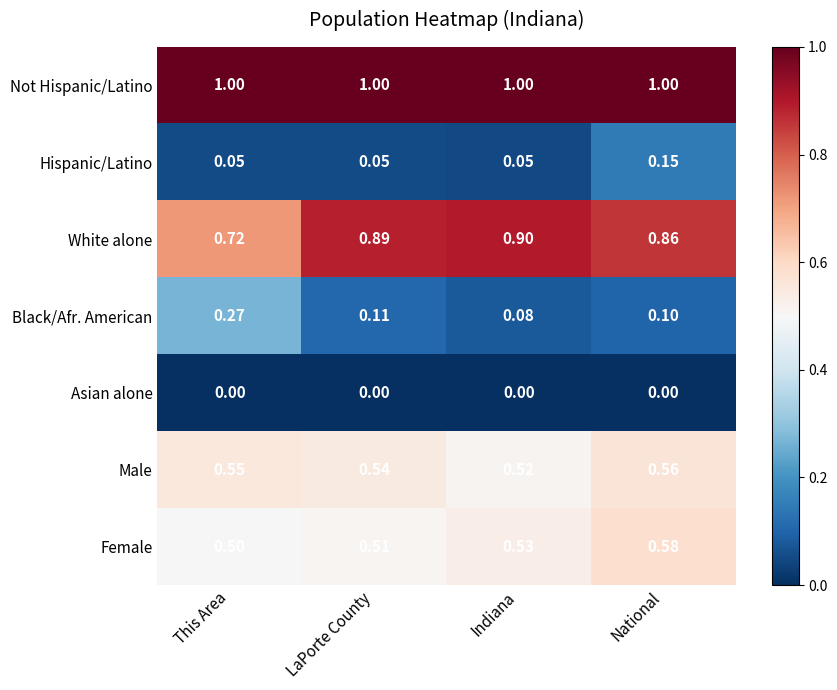

Rank the categories by Male value from highest to lowest.

National, This Area, LaPorte County, Indiana